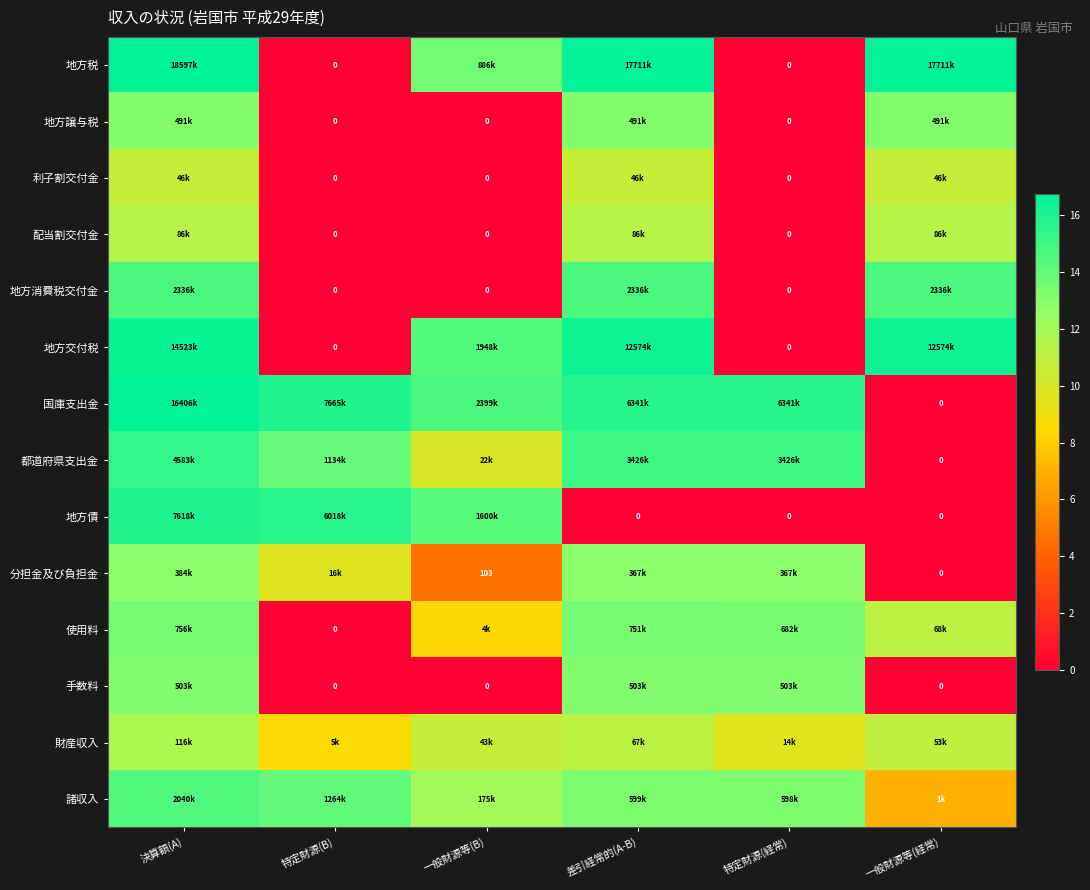

What is the highest value of the 配当割交付金 series?

11.4